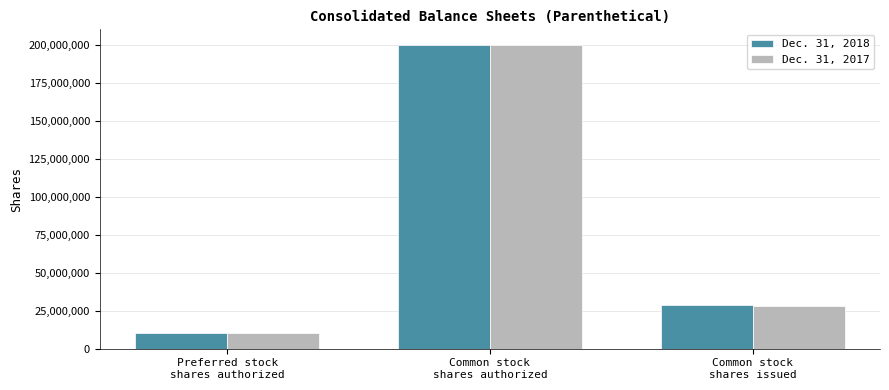

What is the average value of the Dec. 31, 2018 series?

79520869